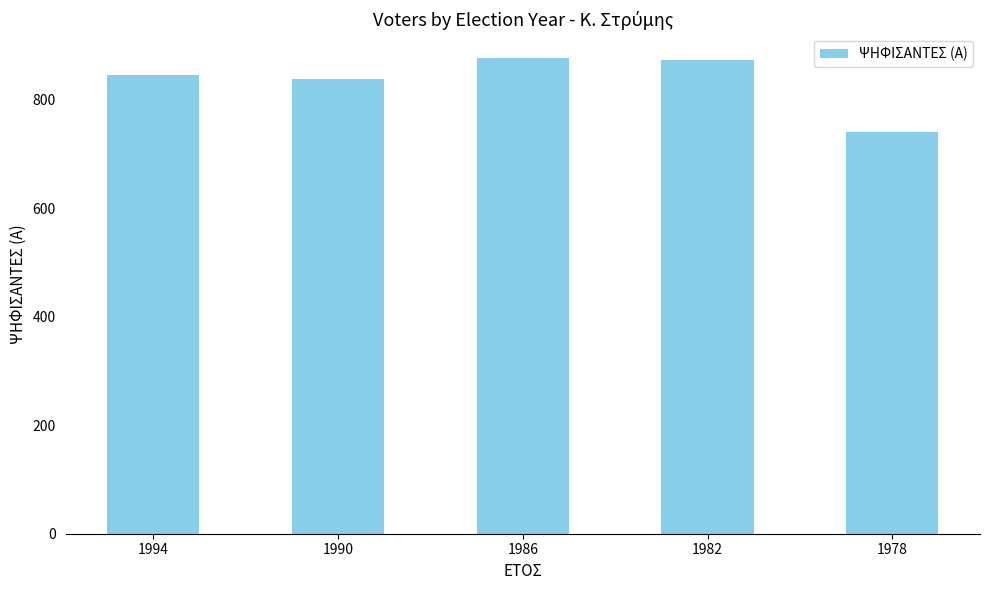

Is it true that the value at 1994 is 333?

False